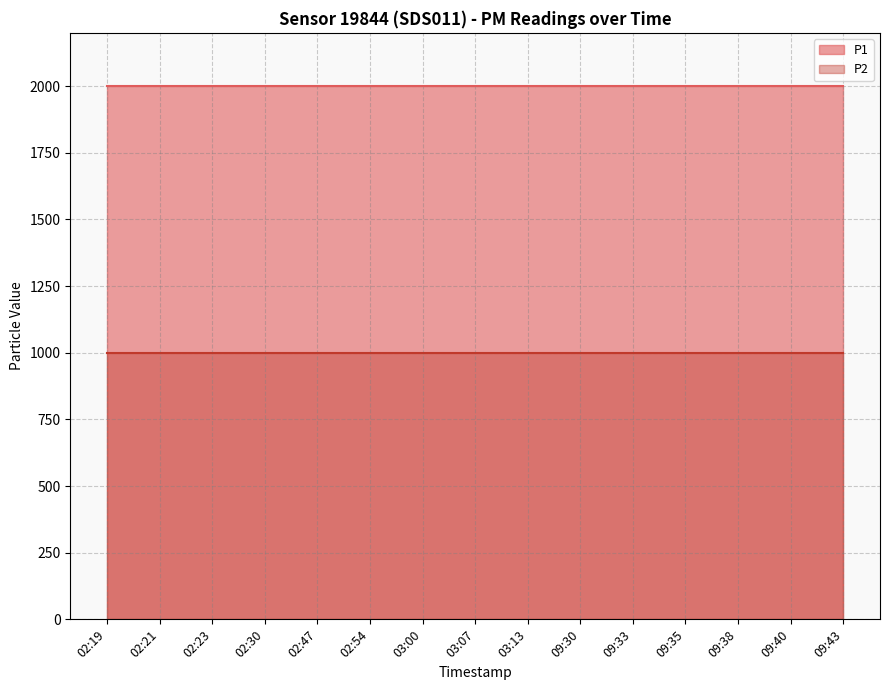

True or false: P1 has more than 1 interior local peaks.

False